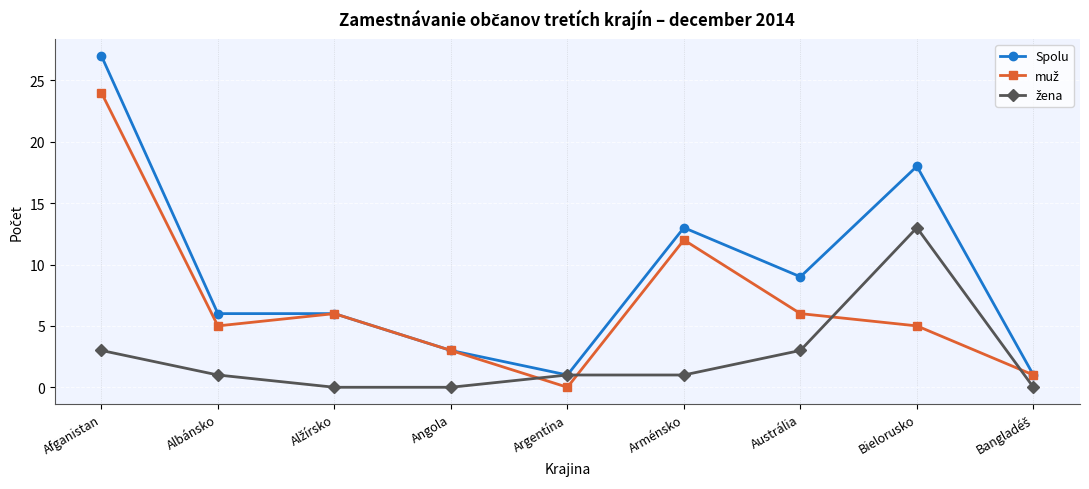

What is the greatest value displayed?

27